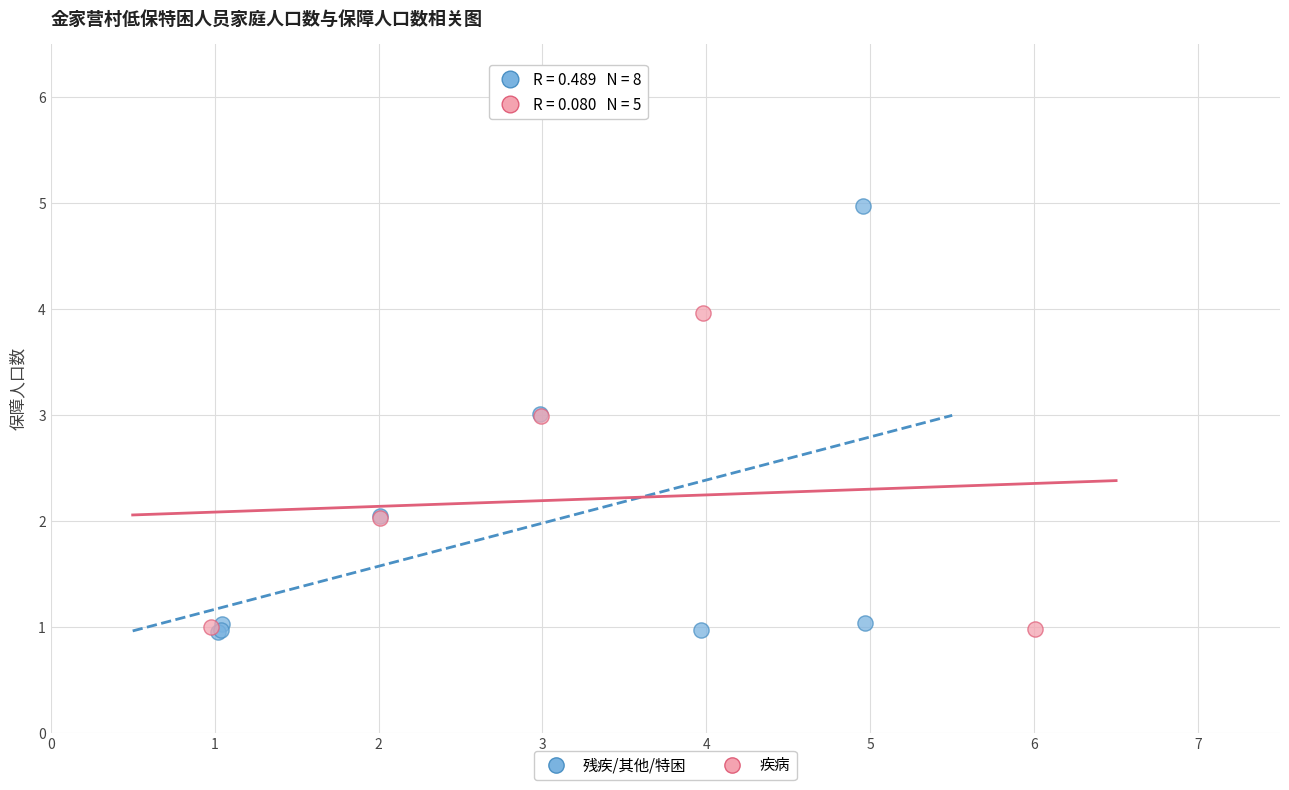

Which series contains the highest Y value?

残疾/其他/特困